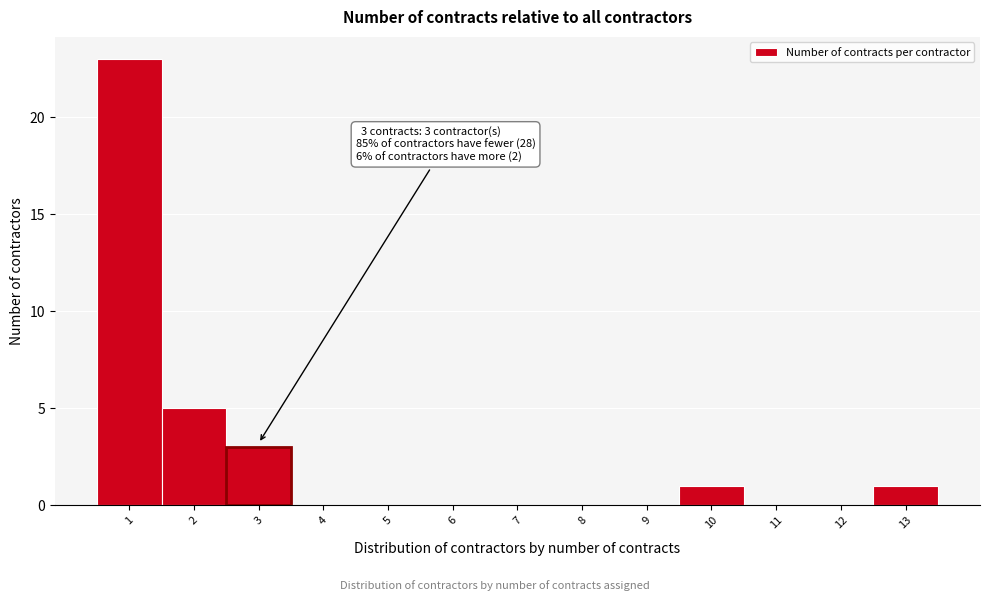

Over which range of the x-axis is the bar tallest?

0.5 to 1.5